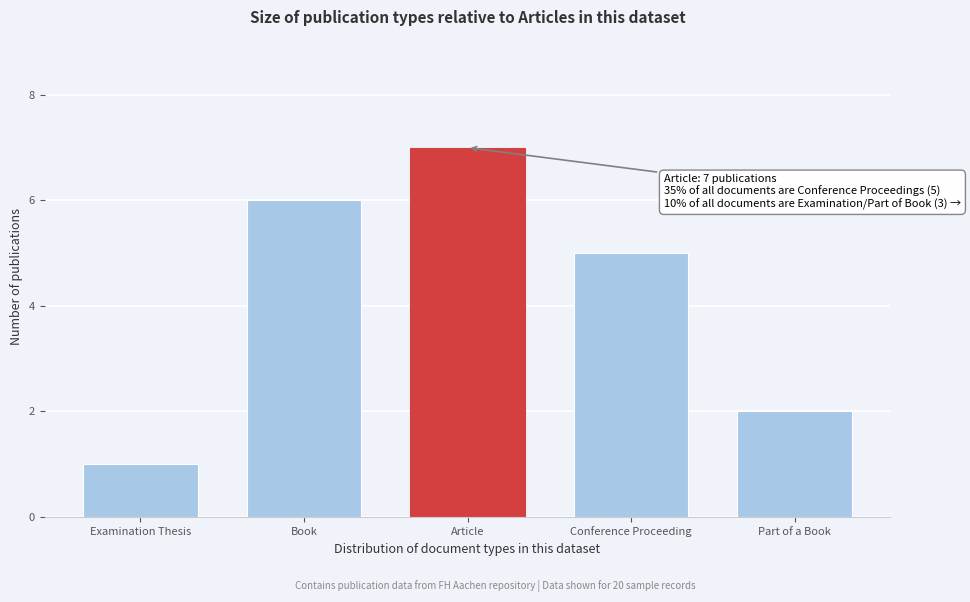

Reading right to left, what are all the values shown in this chart?

2	5	7	6	1